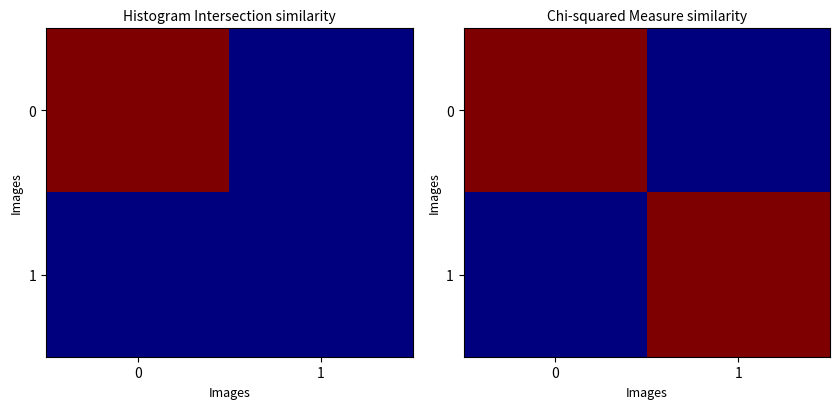

What is the spread (max minus min) of values at 1?

1.0